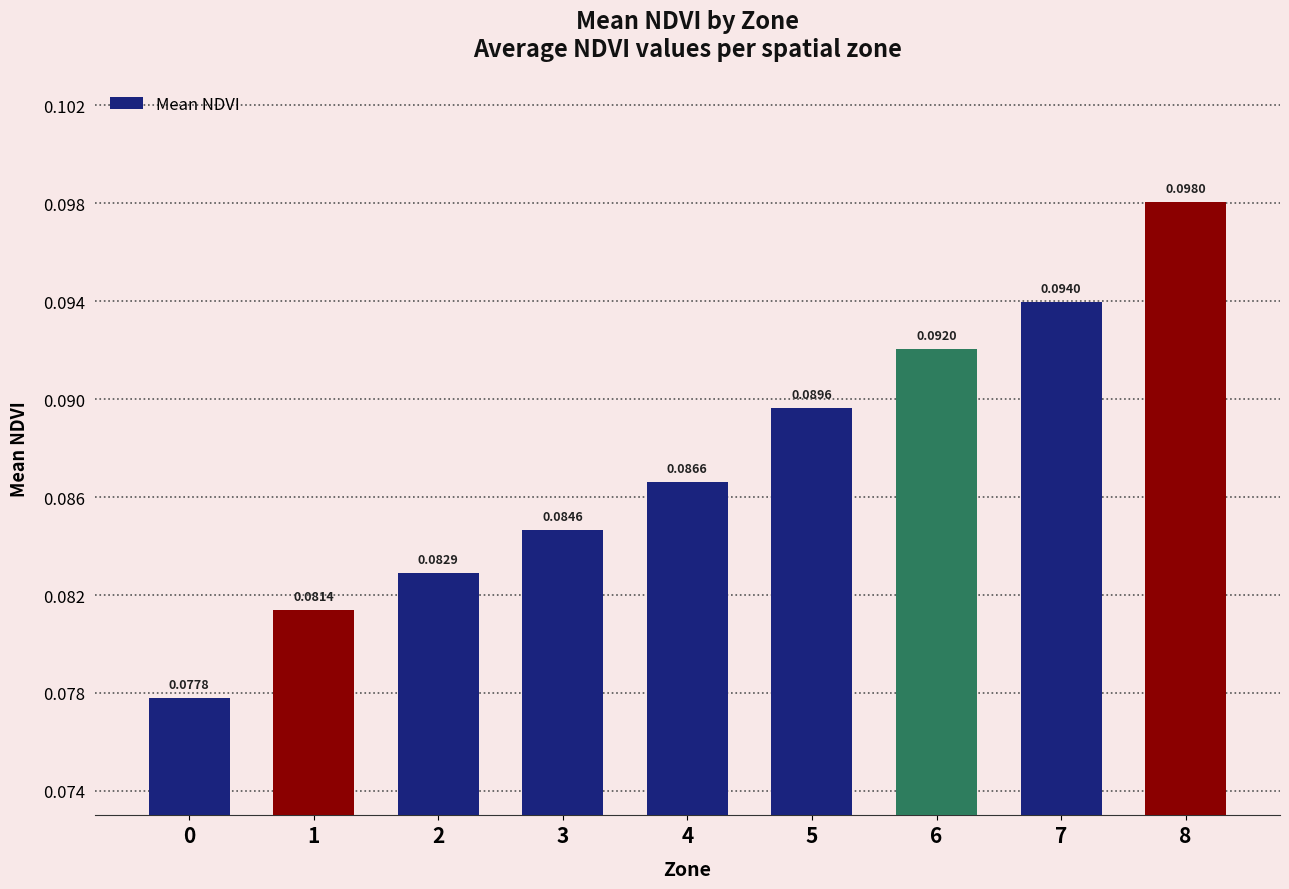

What is the sum of all values?

0.8